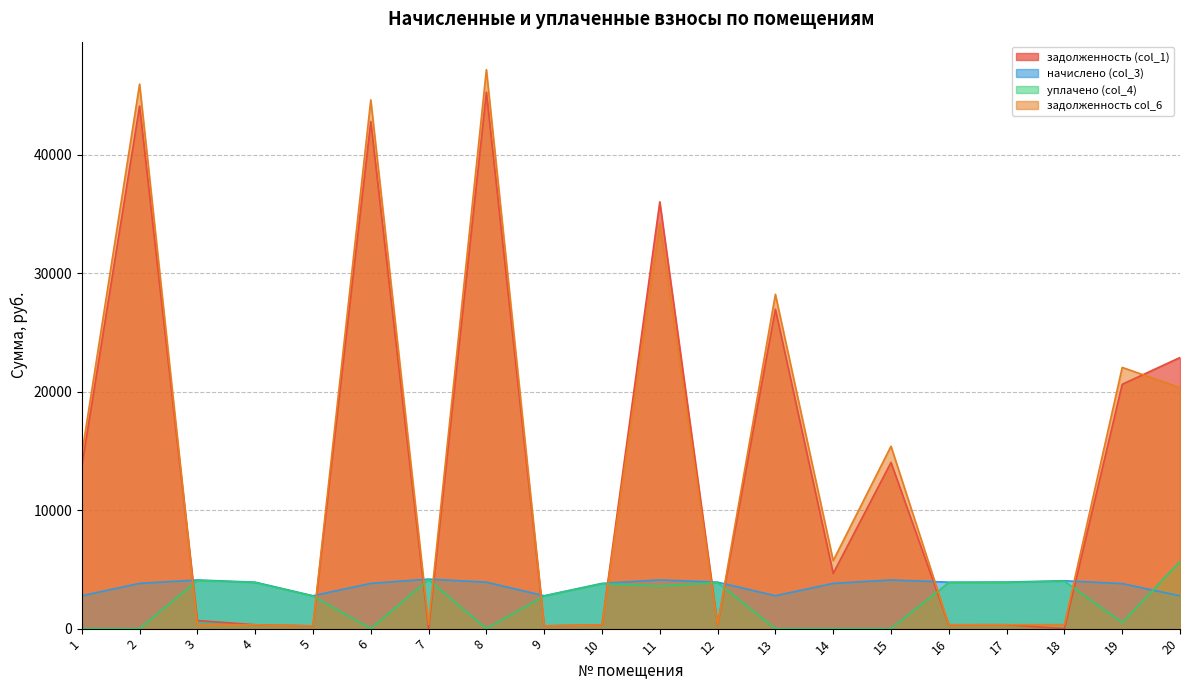

What is the difference between the maximum and minimum values in the начислено (col_3) series?

1415.5